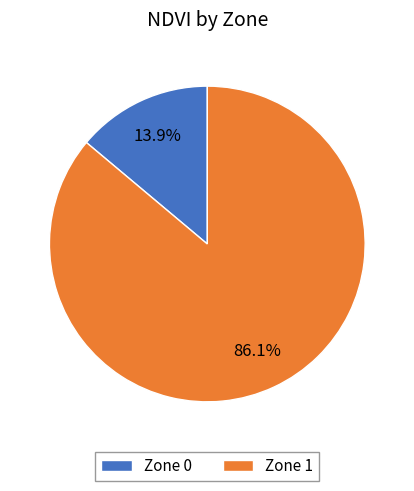

What is the smallest slice in the pie chart?

Zone 0